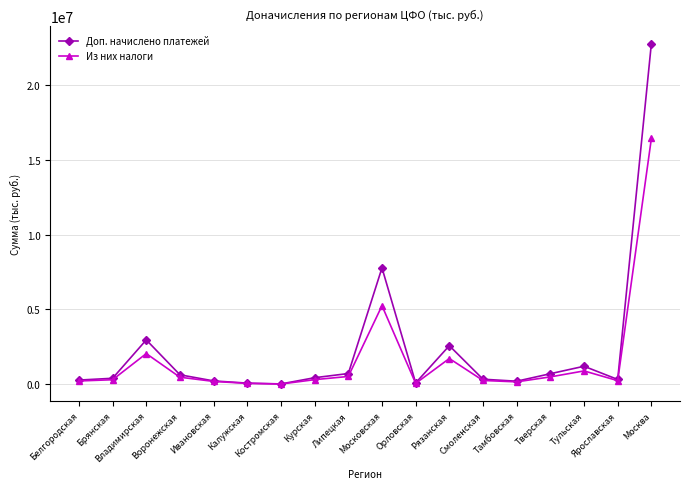

At which category is the sum across all series the highest?

Москва